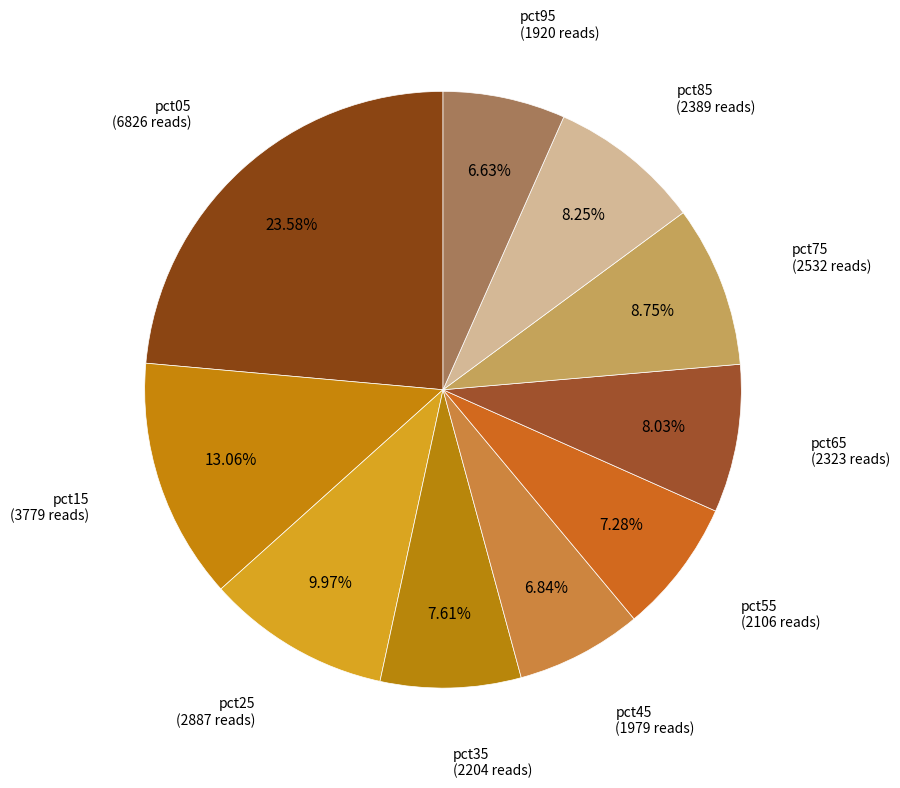

To the nearest percent, what is the average slice percentage?

10%